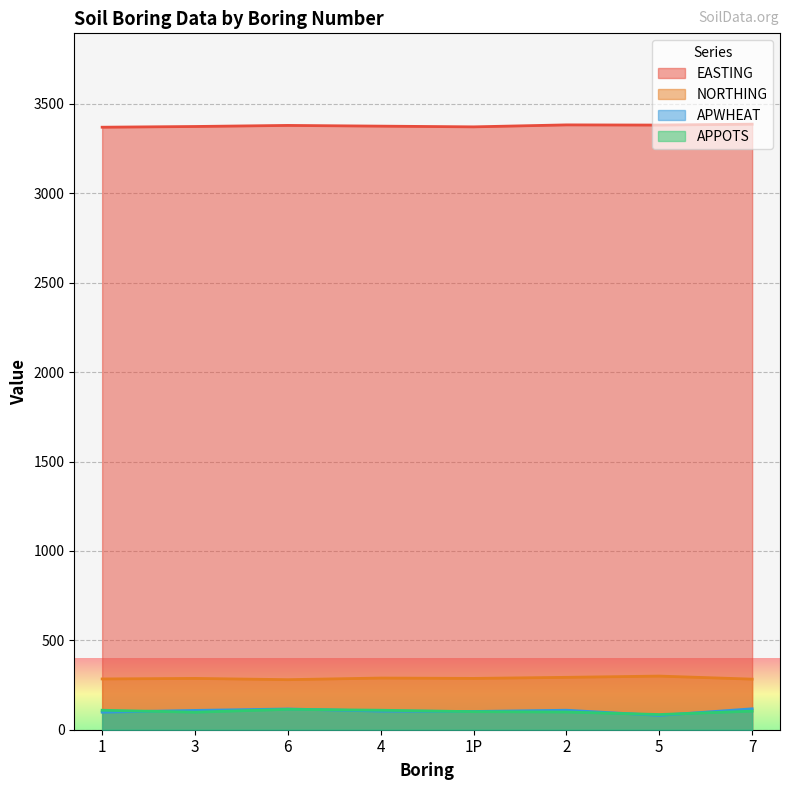

What is the difference between the maximum and minimum values in the APPOTS series?

29